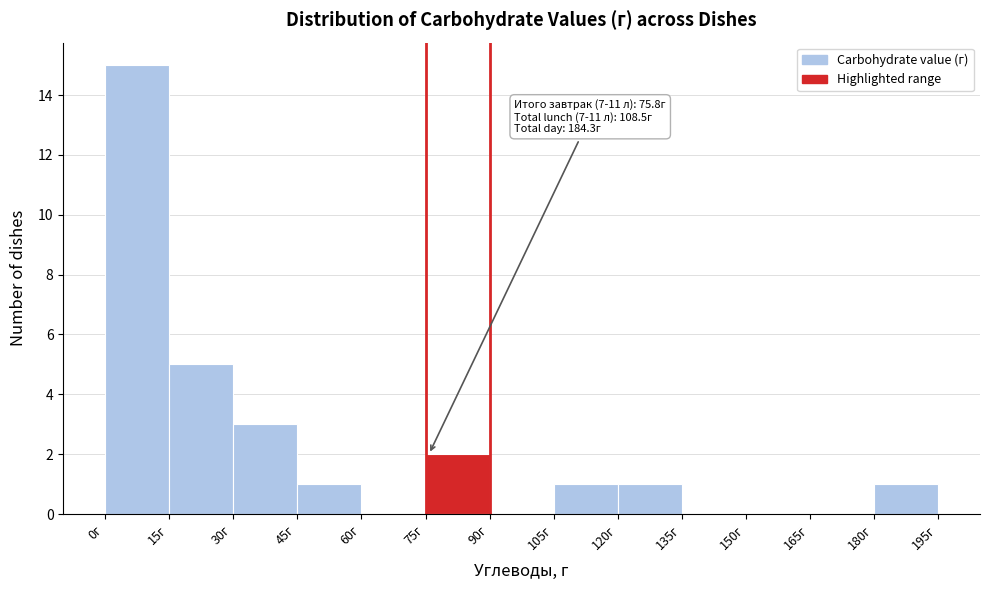

Which range on the x-axis has the tallest bar?

0 to 15